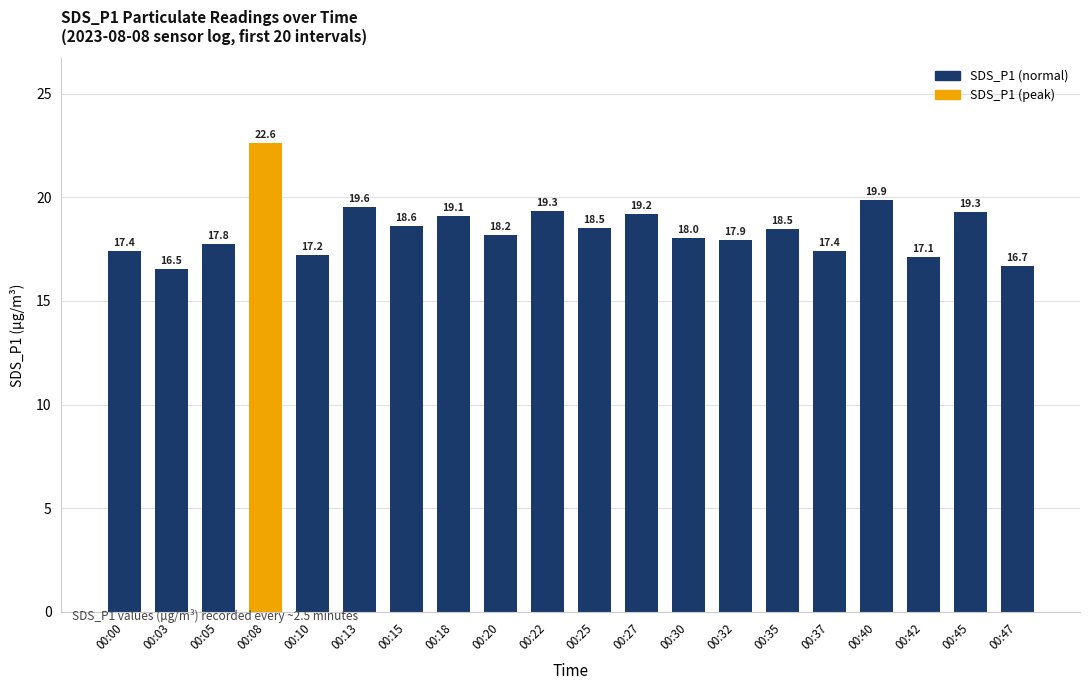

What is the difference between the second highest and minimum values?

3.3